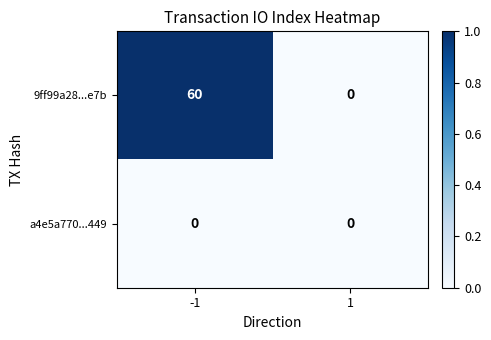

Which series has the largest total across all categories?

9ff99a28...e7b